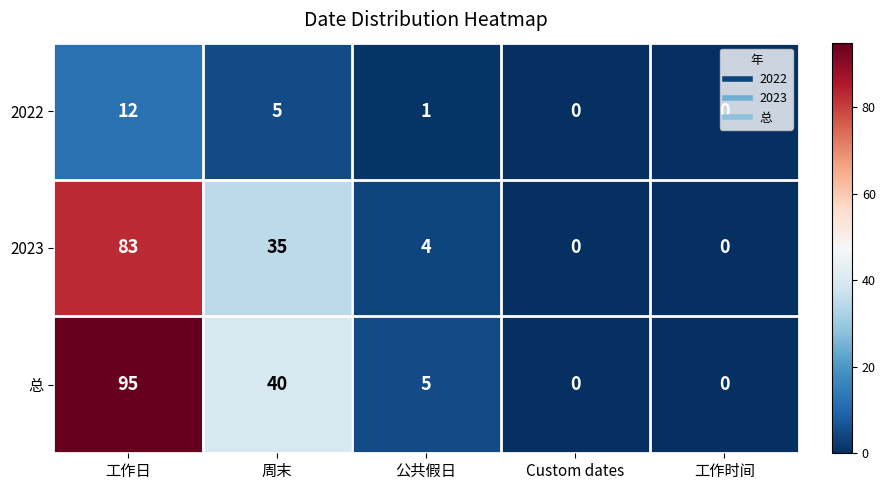

Is the value of 2023 at 公共假日 greater than the value of 总 at Custom dates?

Yes